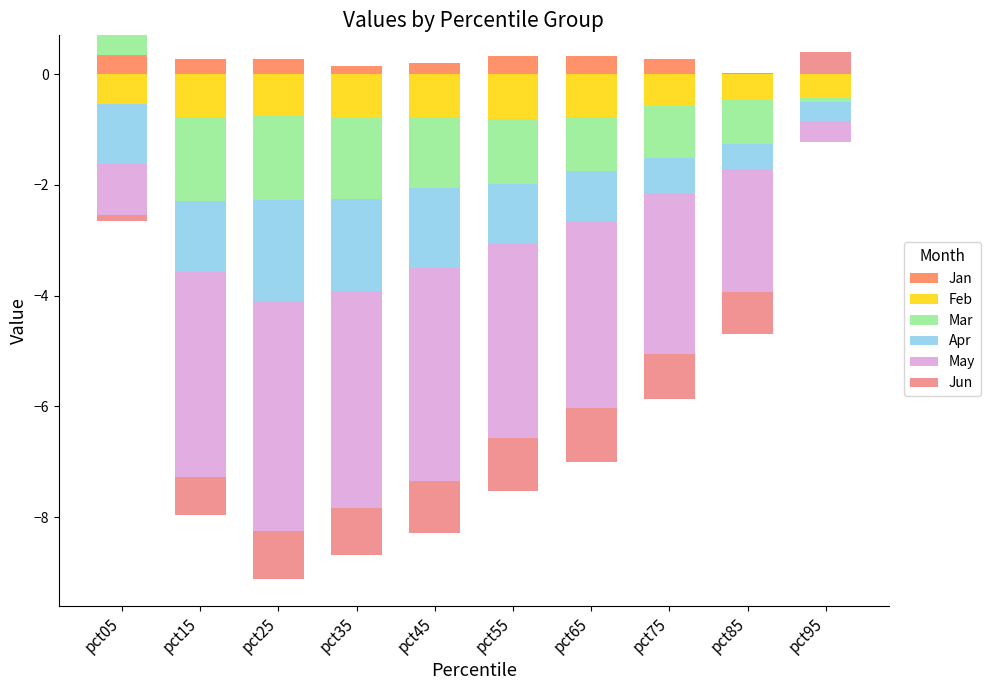

Rank the series by their maximum value, from lowest to highest.

Feb, Apr, May, Mar, Jan, Jun